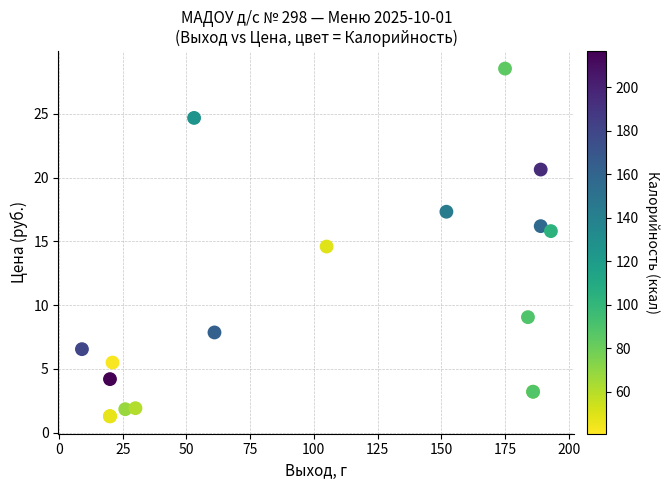

What Y value in the scatter plot is closest to 14?

14.6